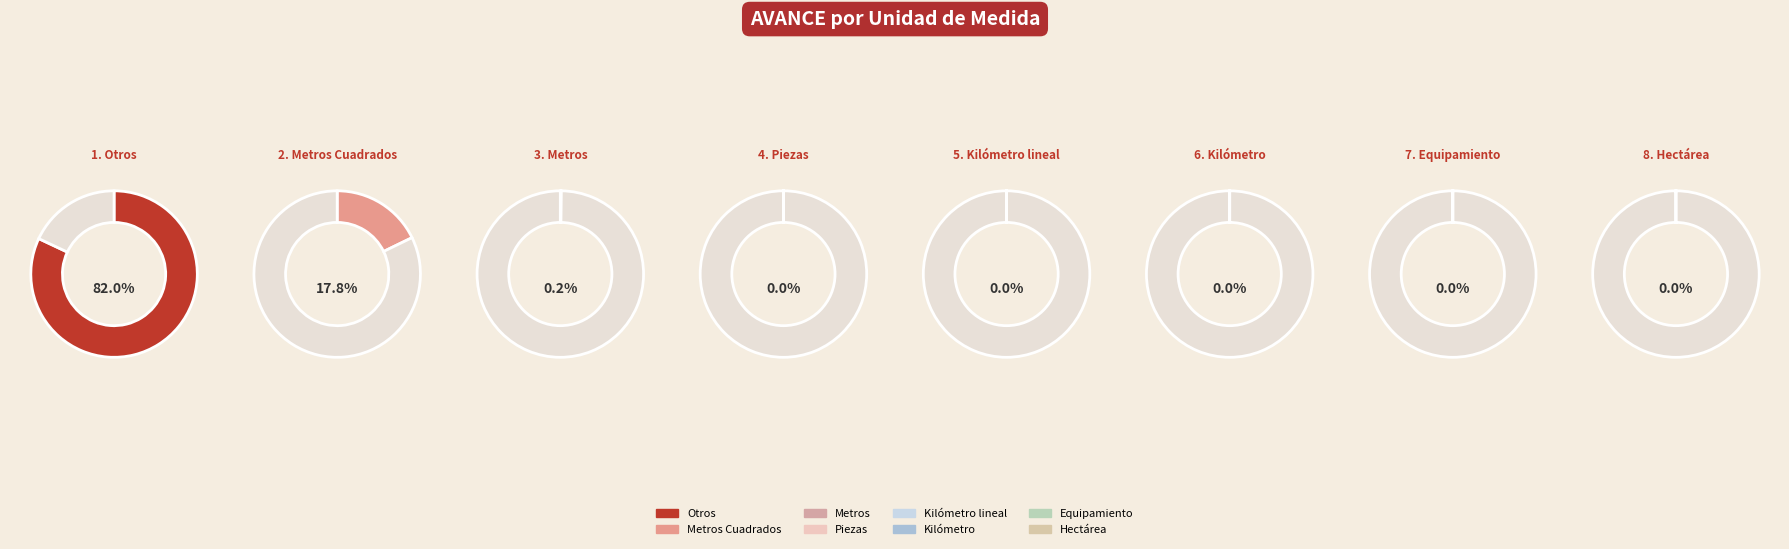

Which slice is the largest?

Otros